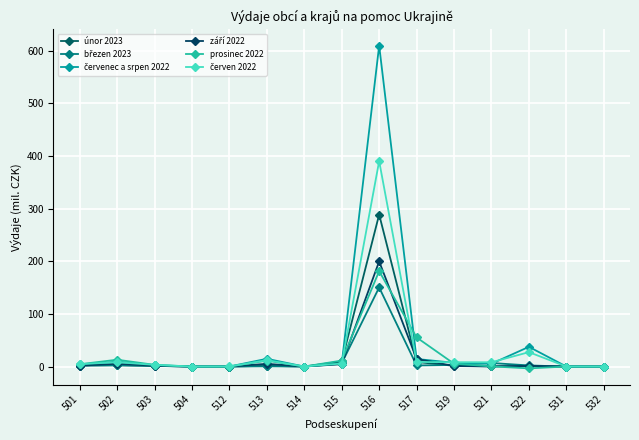

Which has a higher value, 531 or 514?

531